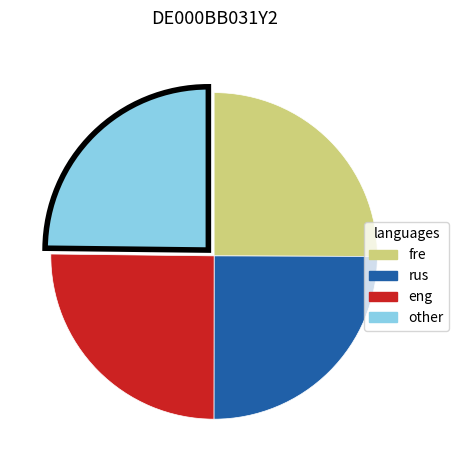

How many slices are in this pie chart?

4